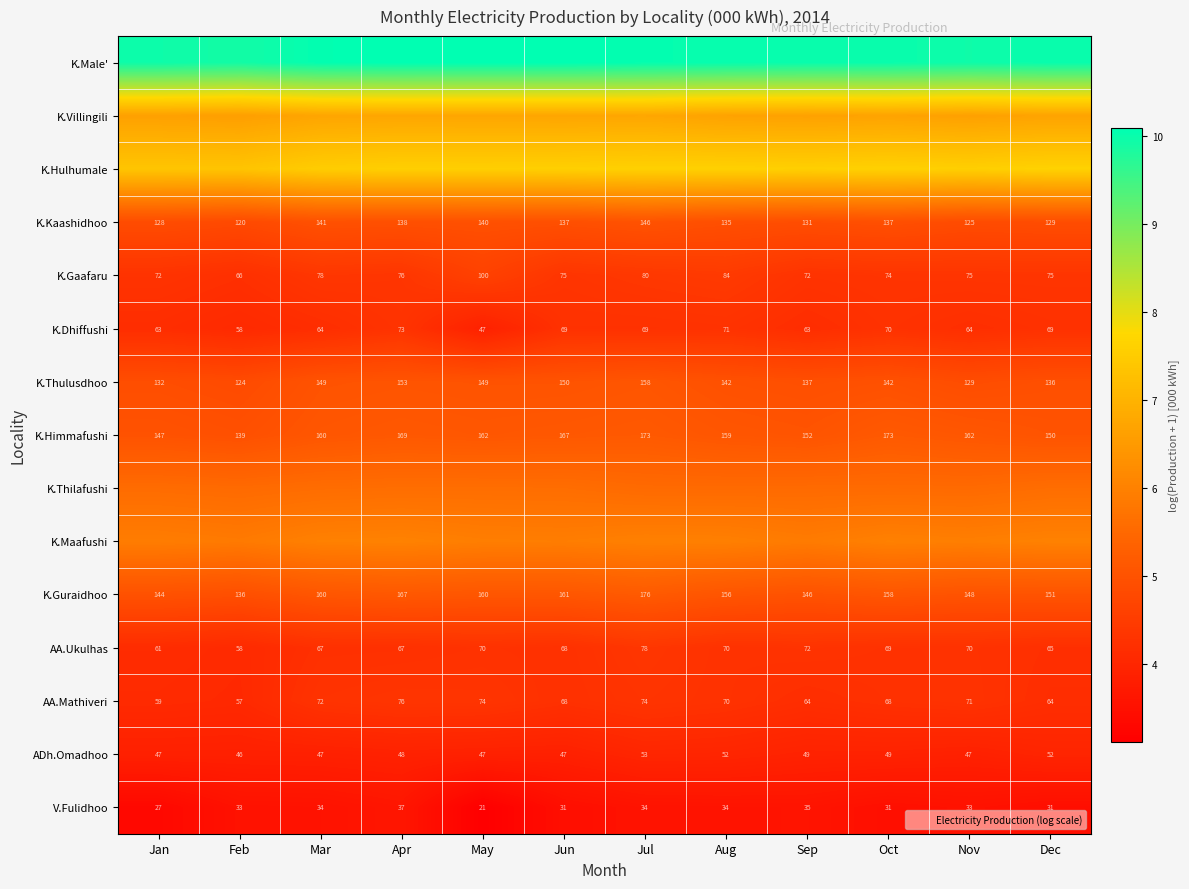

Which category has the highest value in the K.Gaafaru series?

May